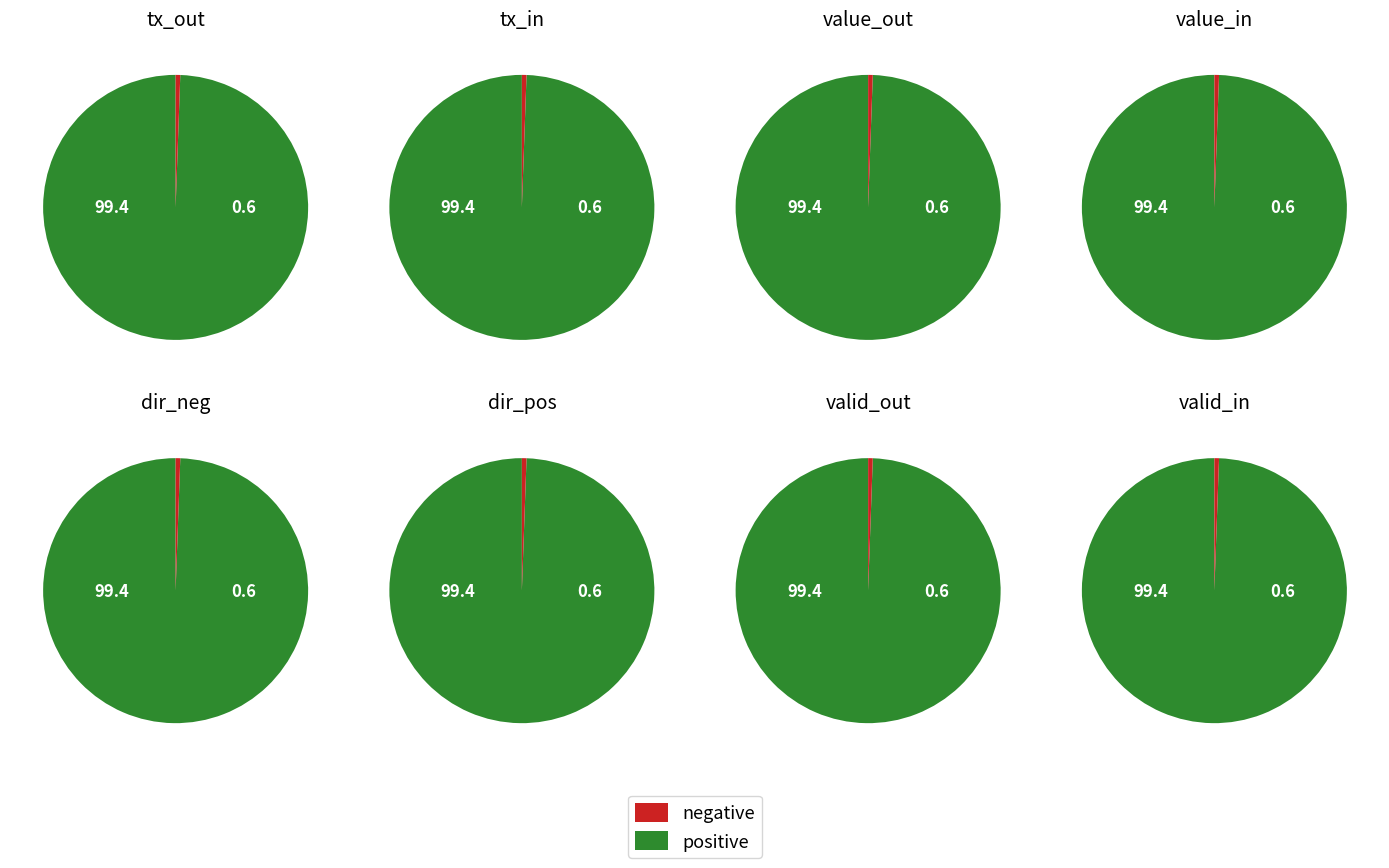

To the nearest percent, what is the average slice percentage?

50%